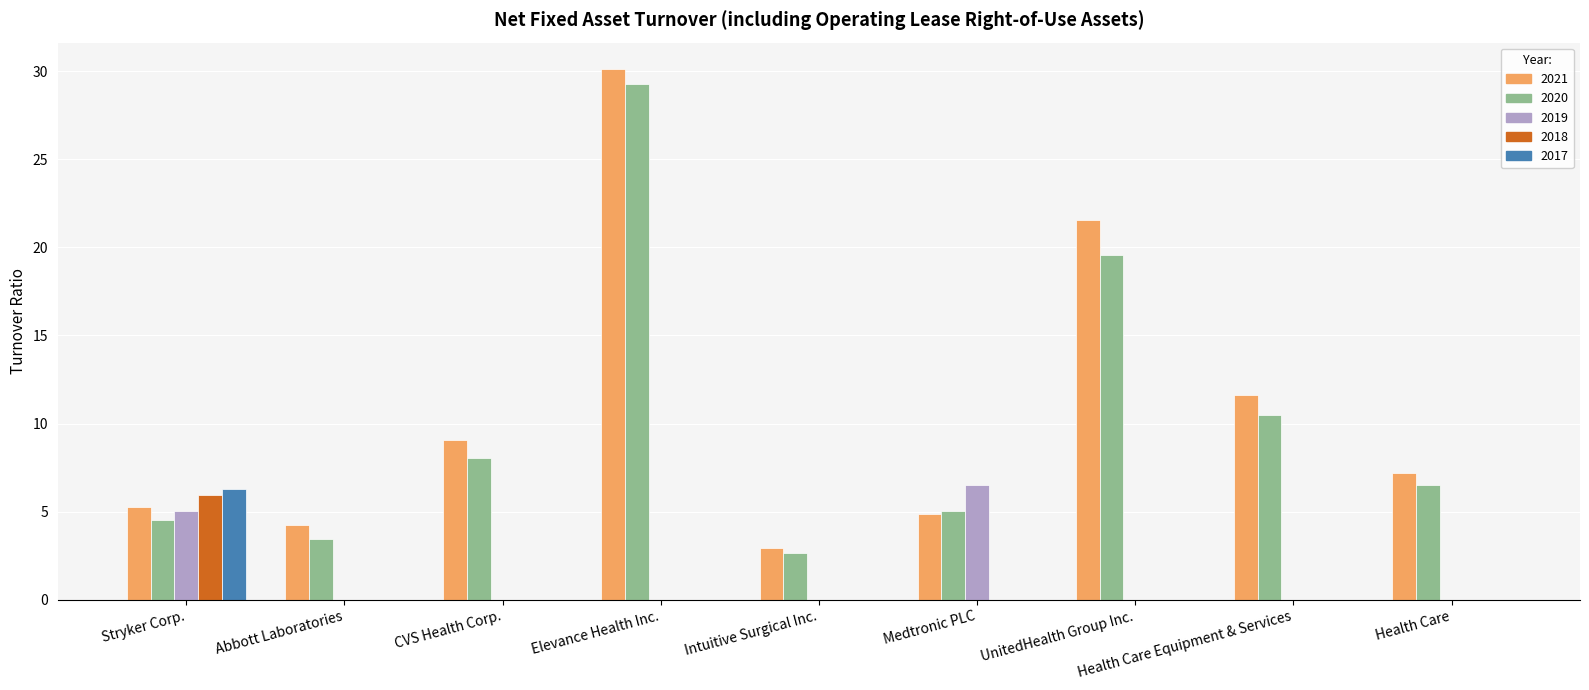

What is the approximate value of 2021 at Abbott Laboratories?

4.3